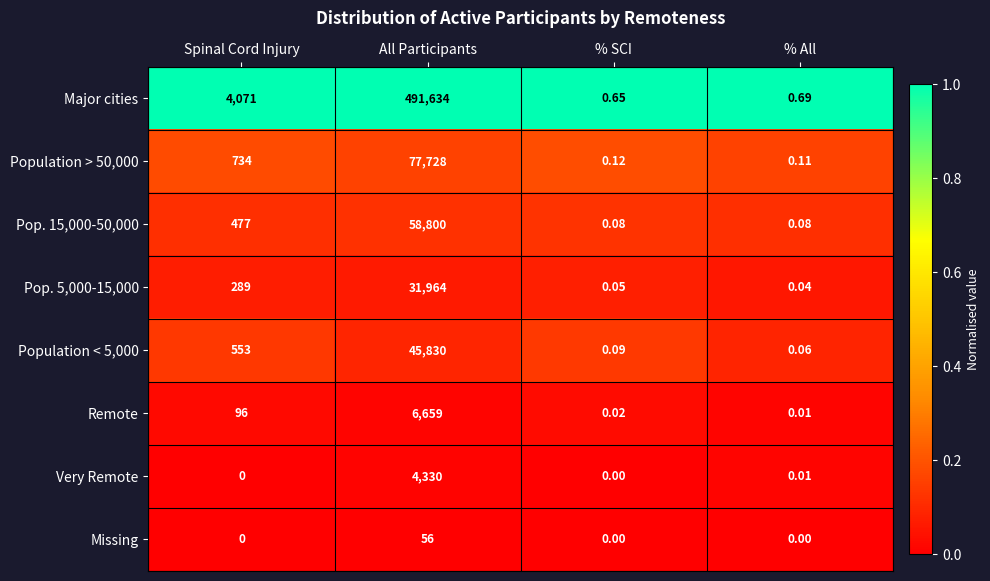

Where is Very Remote nearest to the value 2165?

% All